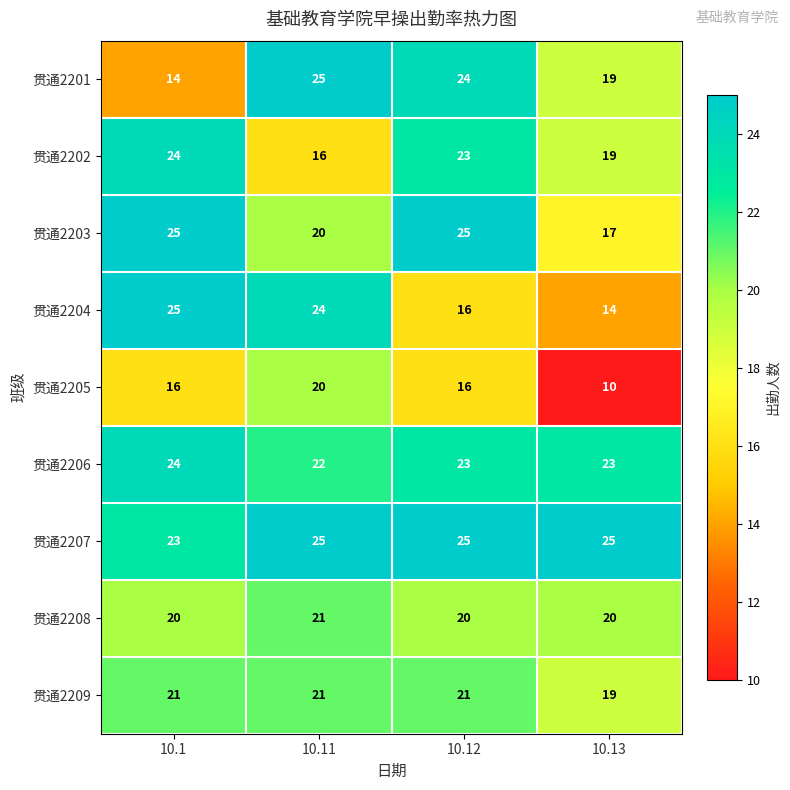

True or false: 贯通2205 has a value of 10 at 10.11.

False